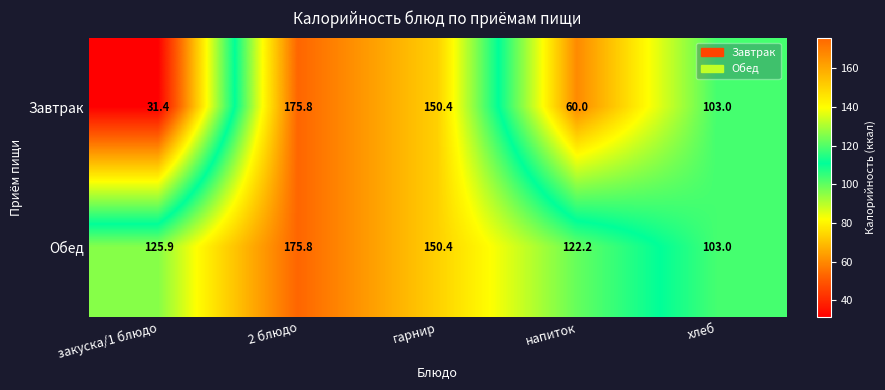

What is the difference between the highest and lowest values at напиток?

62.2